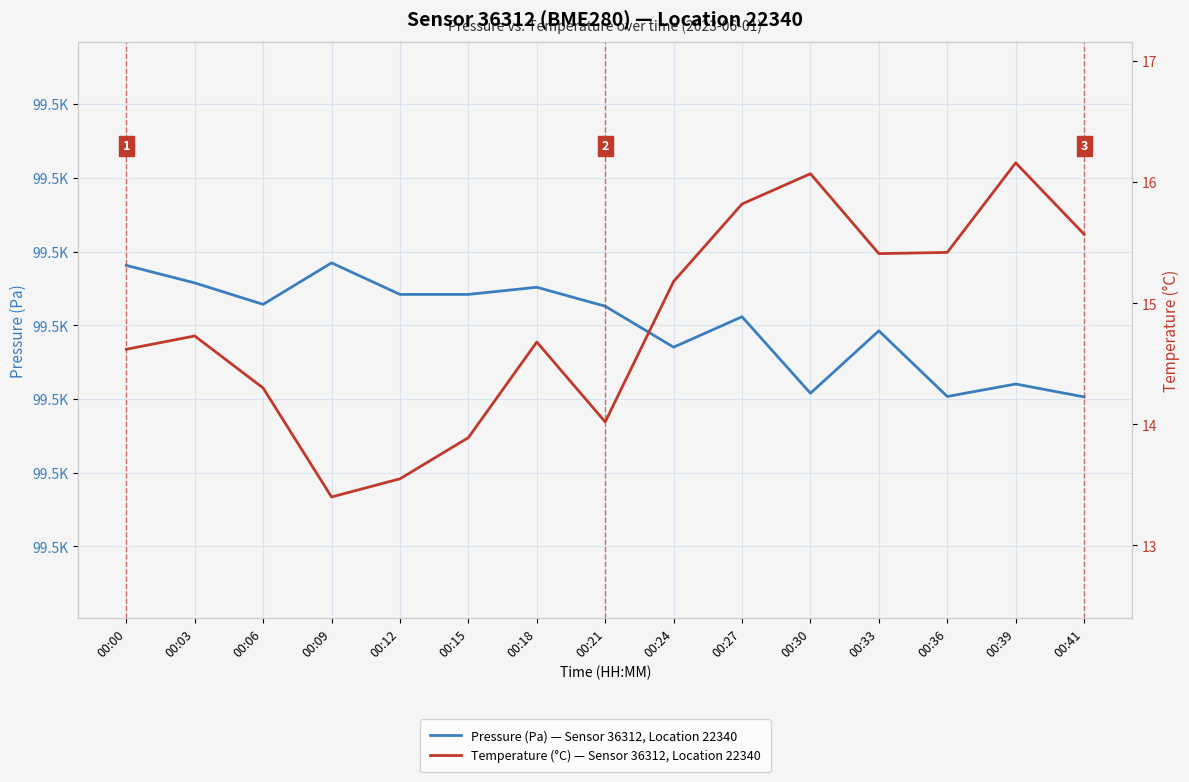

What is the value of the Temperature (°C) — Sensor 36312, Location 22340 point at the 7th from the left?

14.7